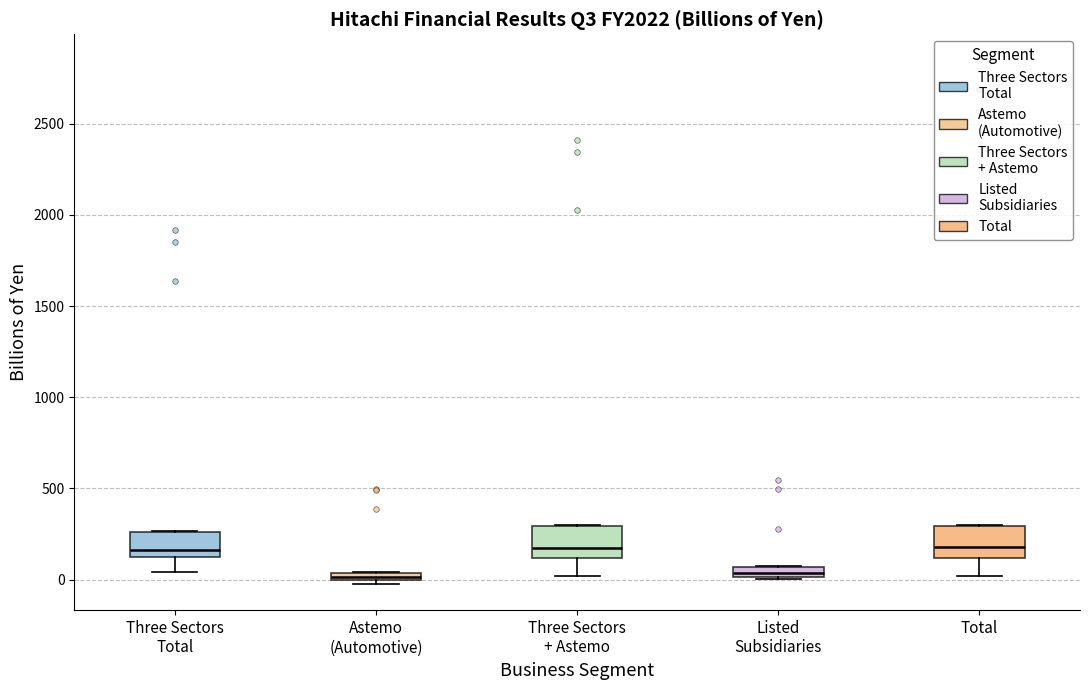

Where is the lower edge of the box for Total on the y-axis? The values are not printed on the chart, so give them approximately, as read against the axis.

100